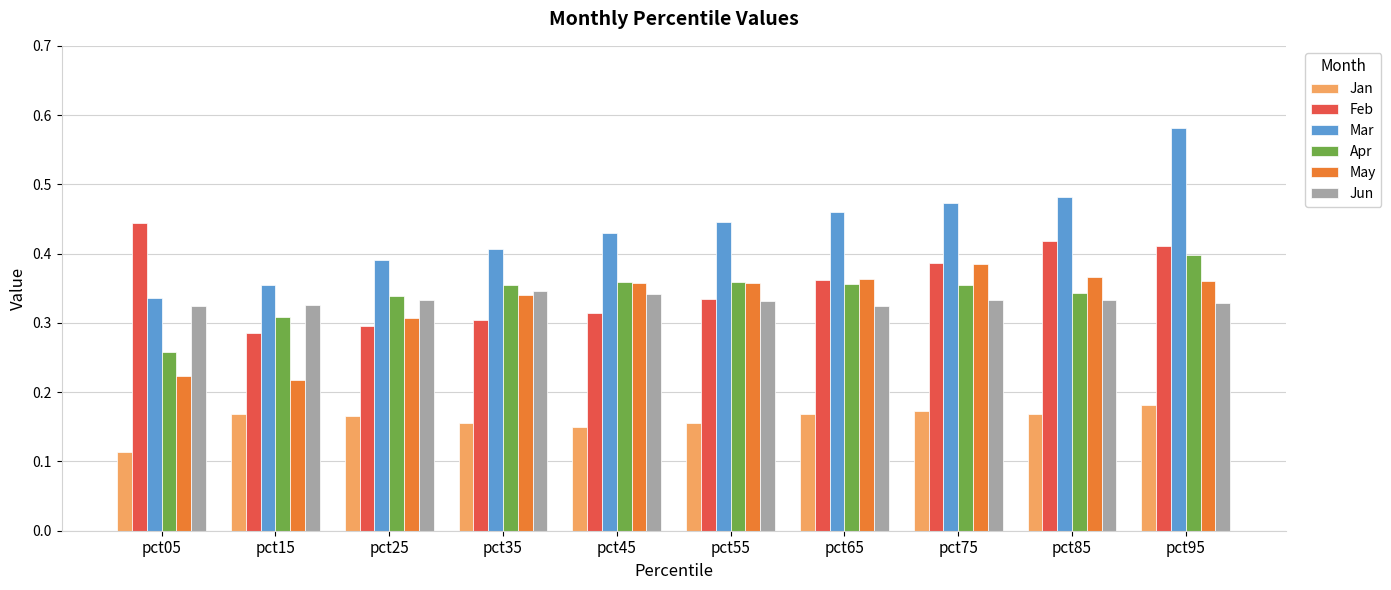

How many bars are there in total?

60